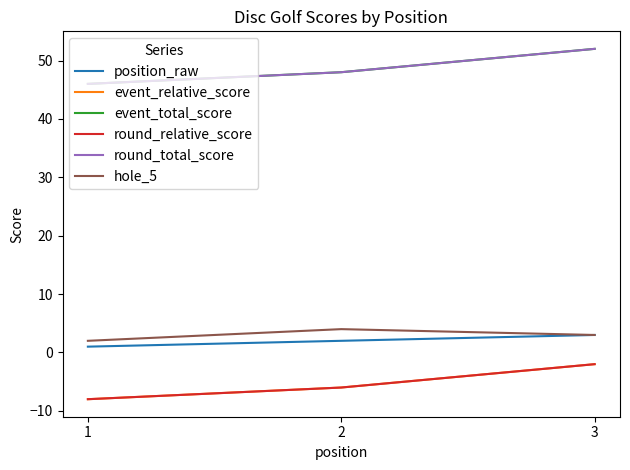

Does the chart display data point markers on the line(s)?

No